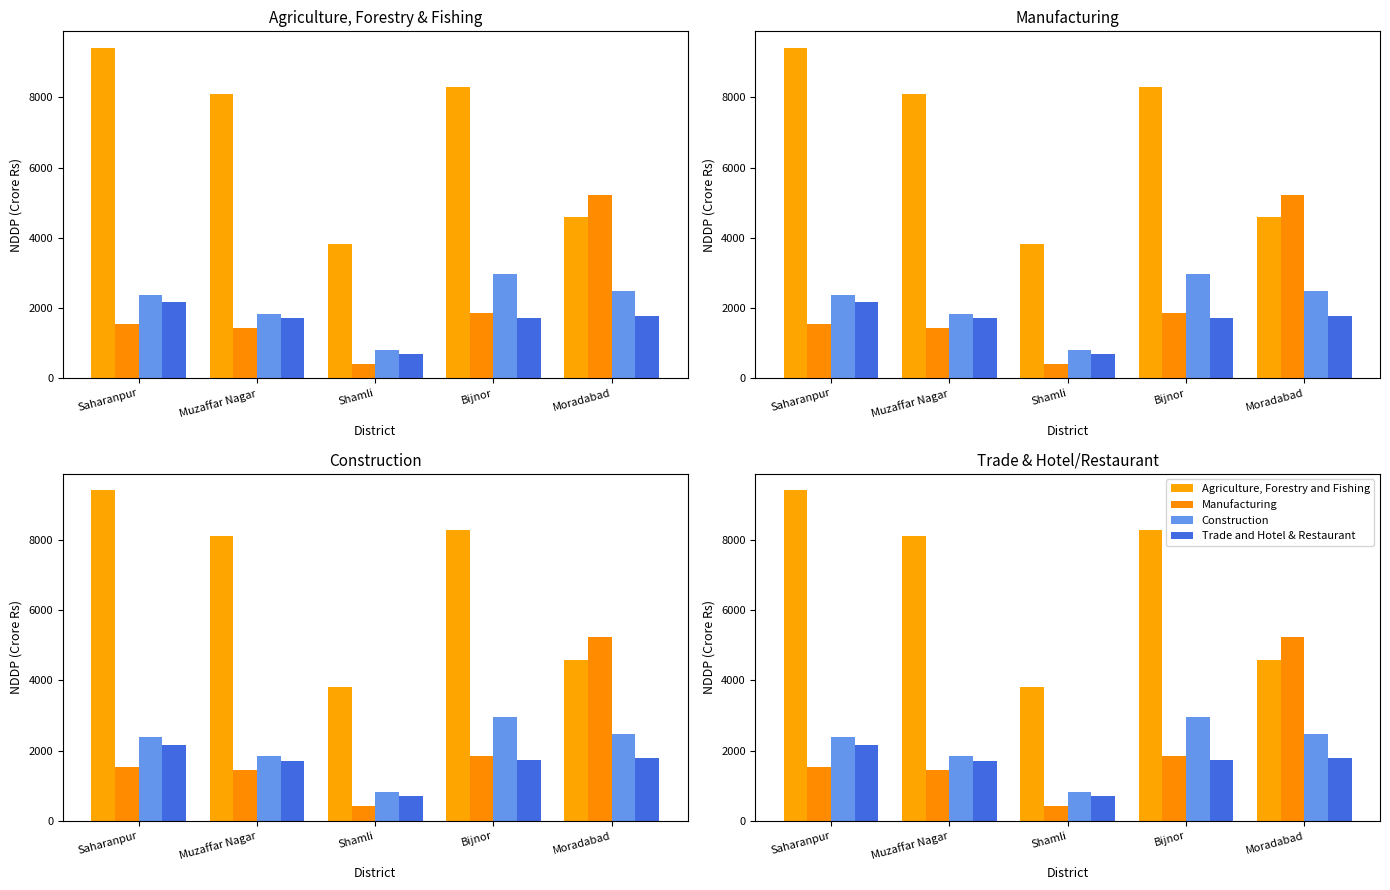

Which category has the highest value across all series?

Saharanpur